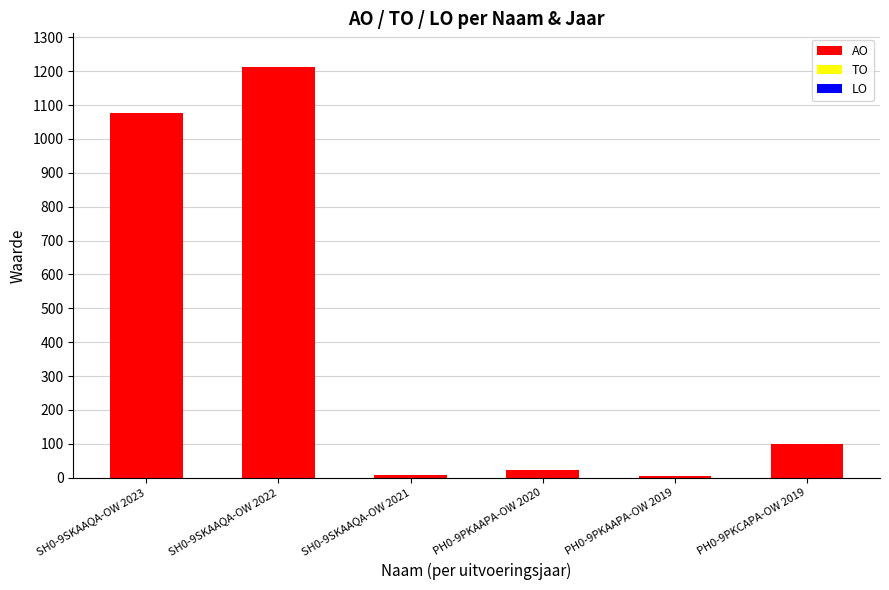

How many distinct data groups are displayed?

1